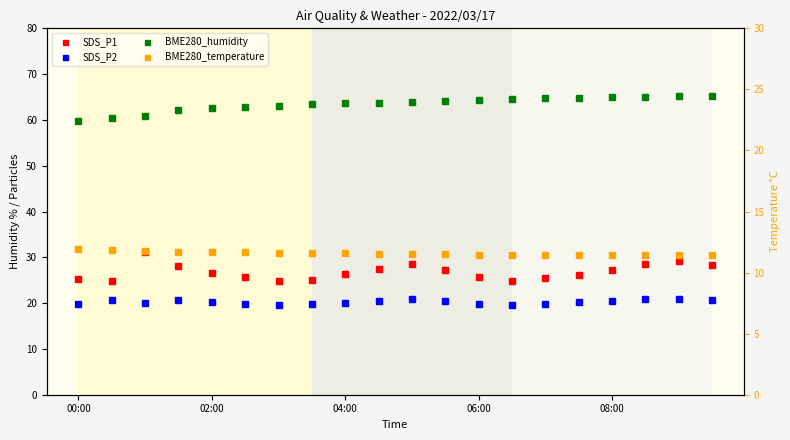

True or false: BME280_humidity and SDS_P2 intersect in this chart.

False